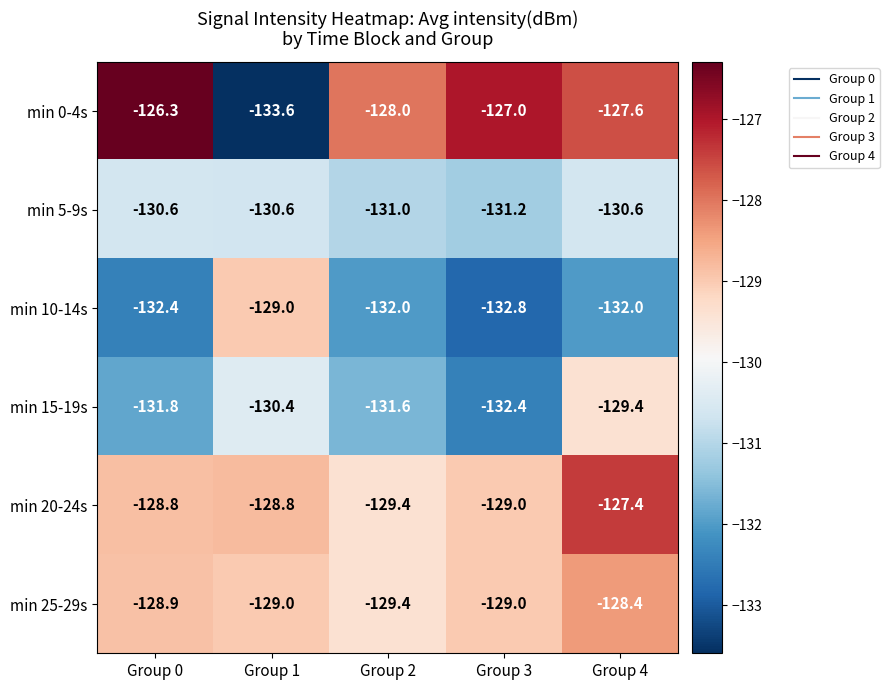

How many data points does each series have?

5